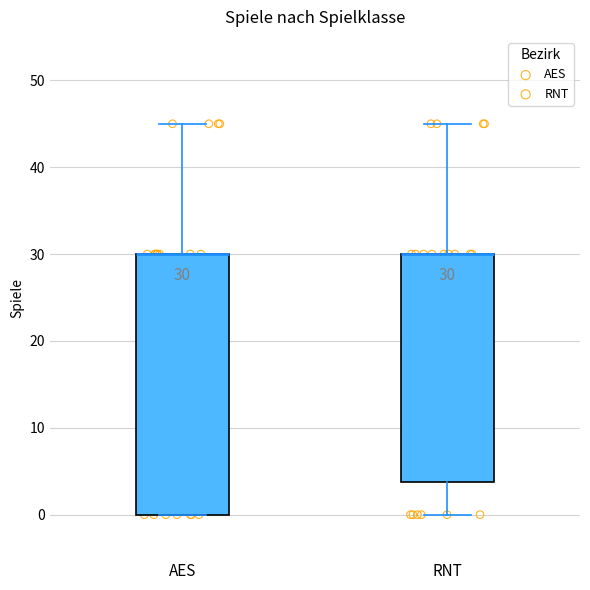

Comparing the boxes themselves (not the whiskers), which one is the tallest?

AES